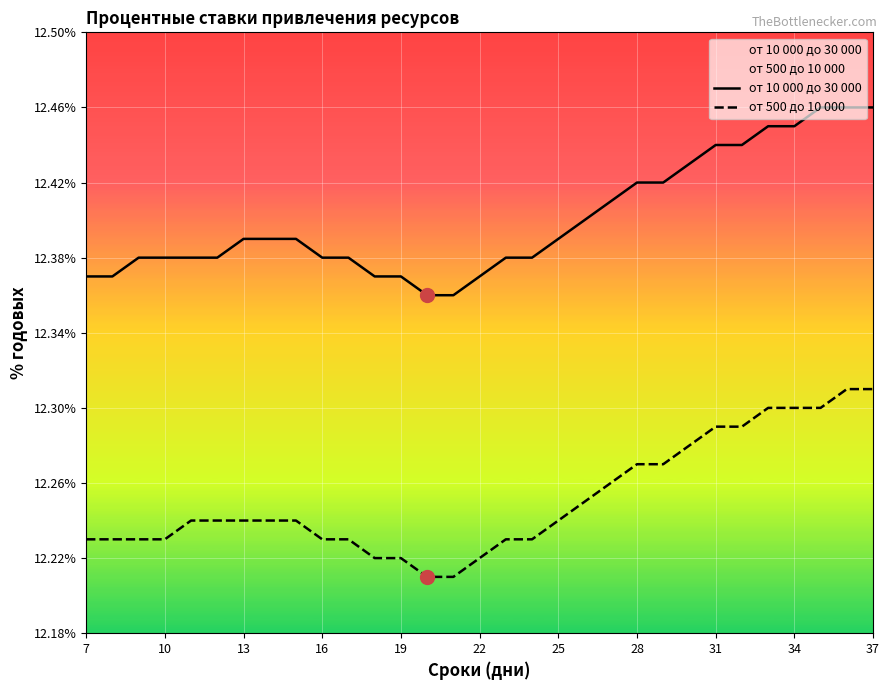

The от 10 000 до 30 000 series shows 5.3 at 31. True or false?

False